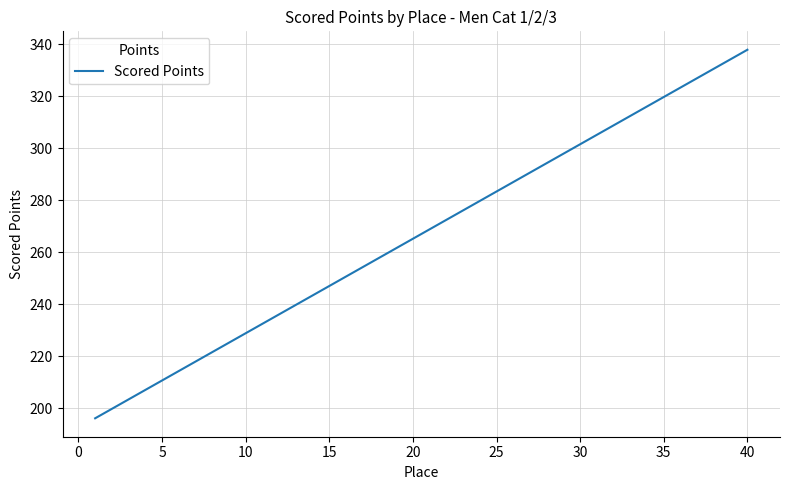

What is the smallest value displayed?

196.0